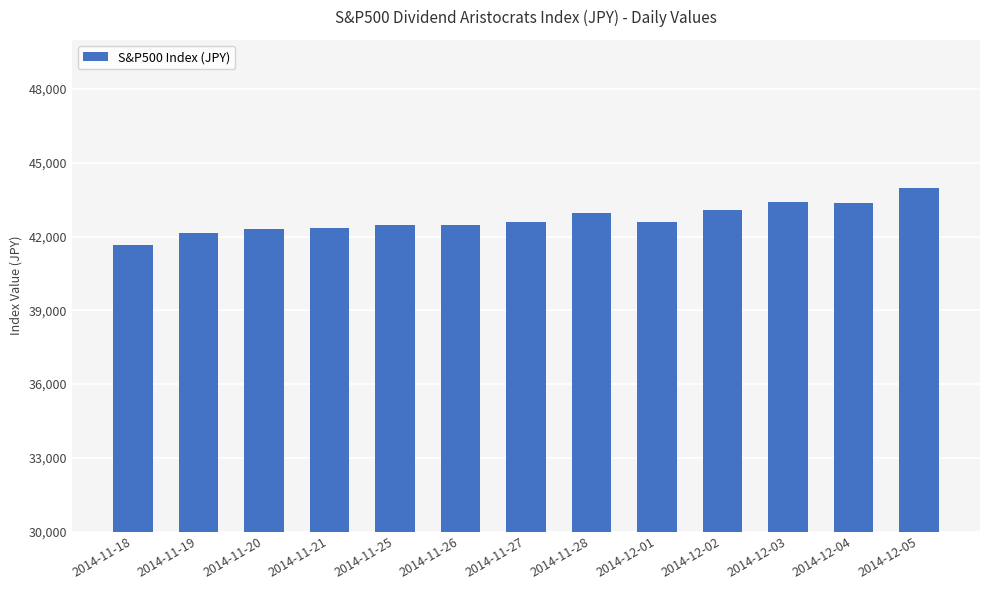

What is the average value?

42719